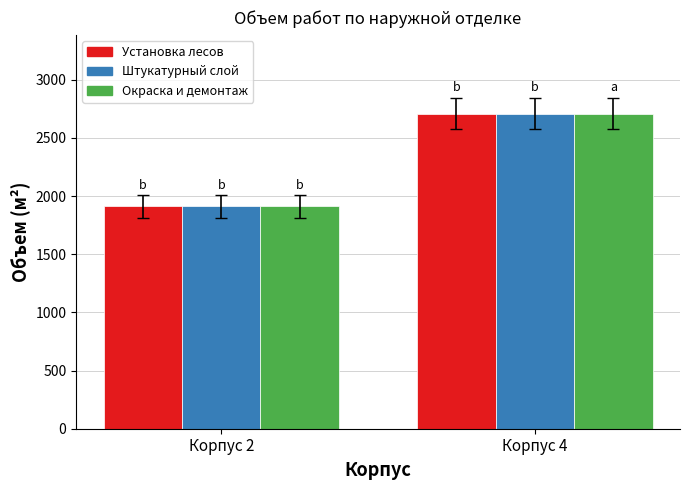

How many bars are there in total?

6